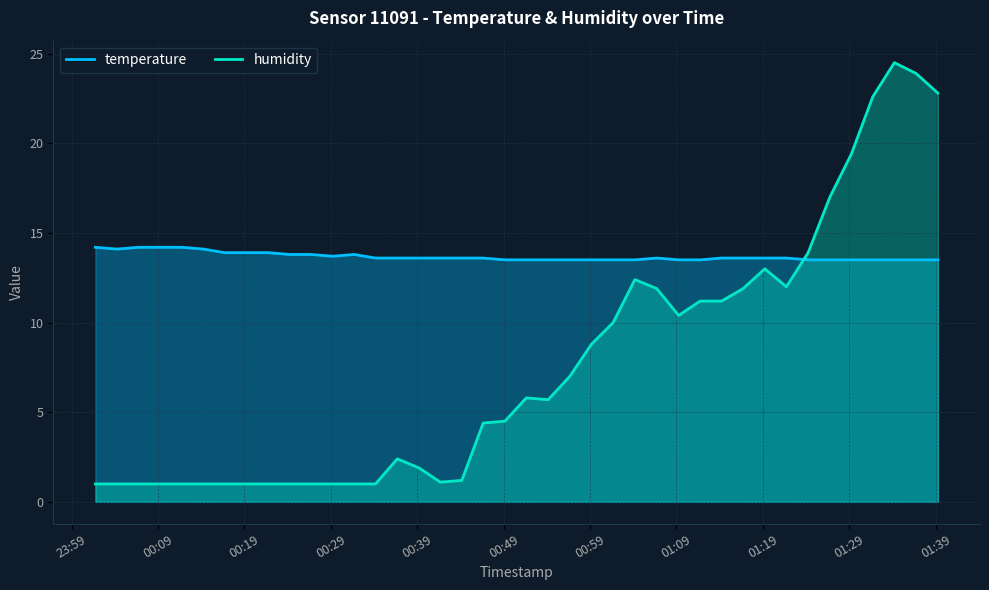

Count the temperature values in the range 13 to 14.

34